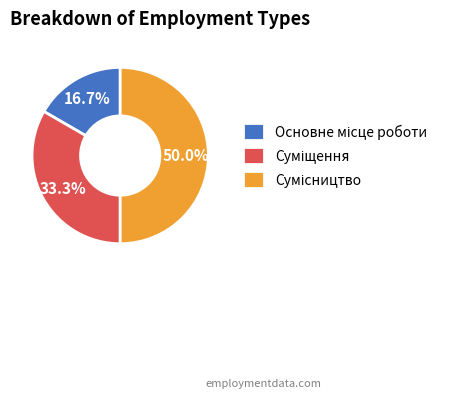

What is the largest slice in the pie chart?

Сумісництво